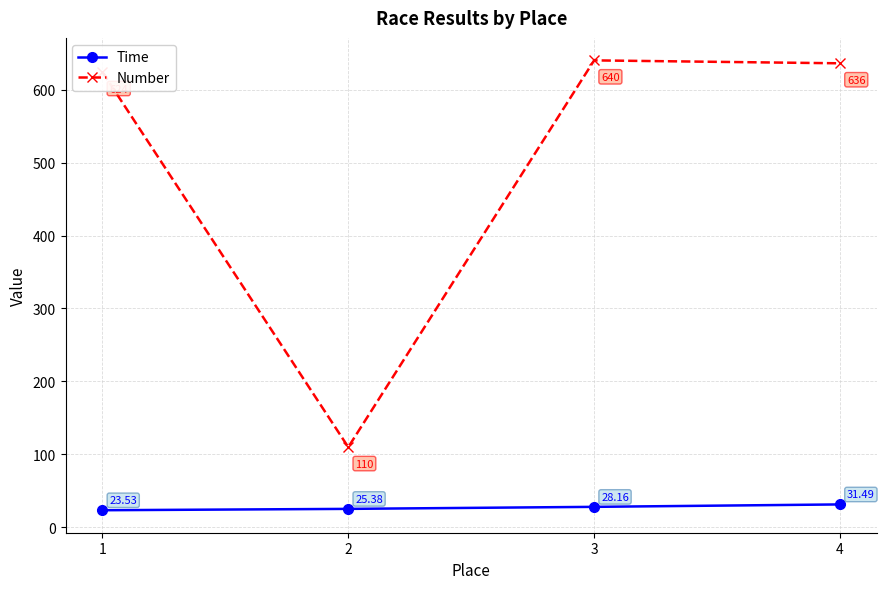

True or false: Number and Time intersect in this chart.

False